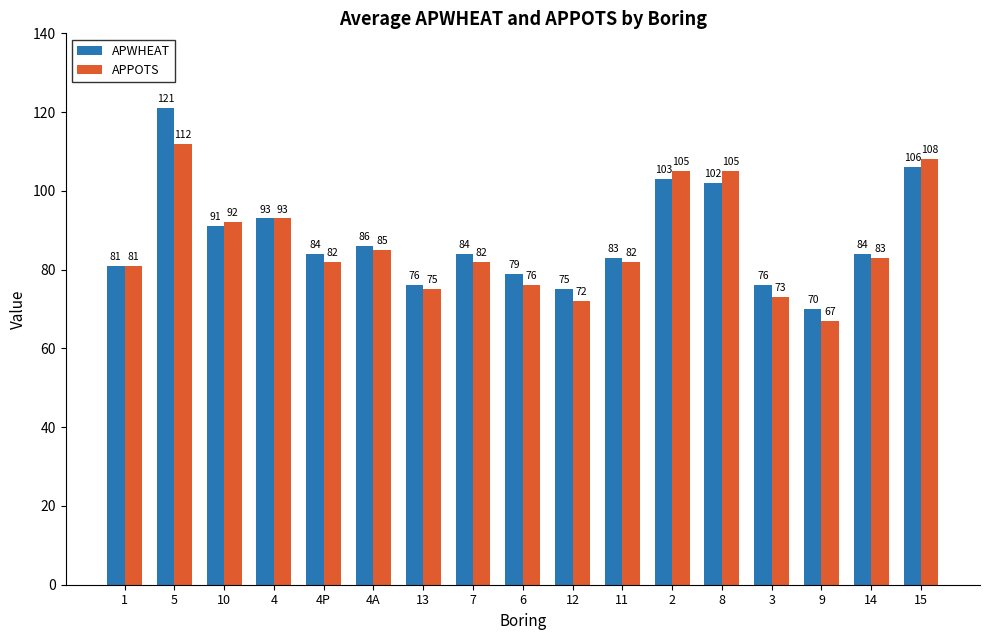

Where does the APWHEAT series first go above 84?

5